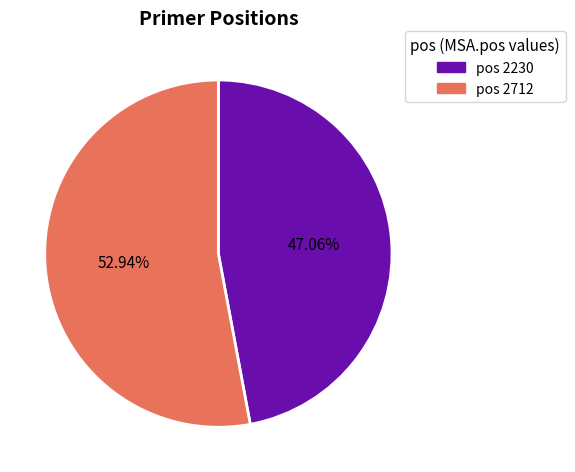

Which slice represents more than half of the pie?

2712